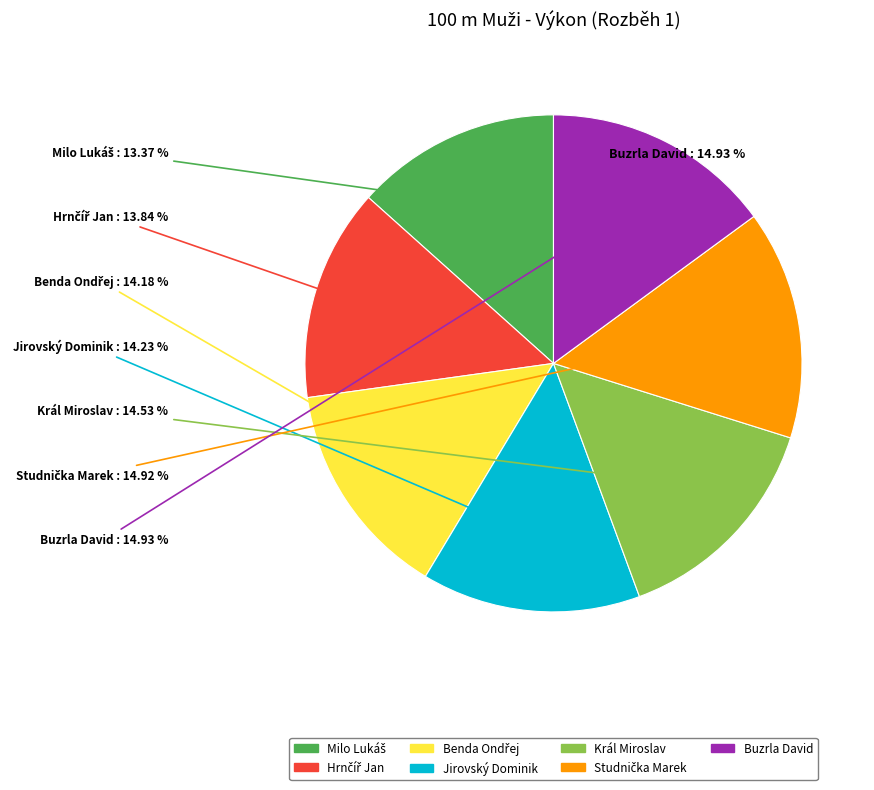

To the nearest percent, what portion does Benda Ondřej represent?

14%